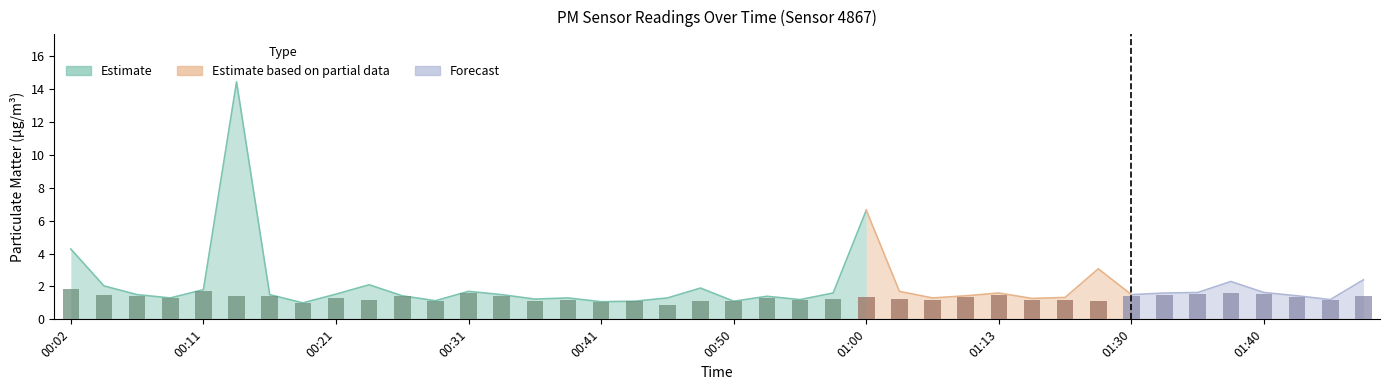

The P2 series shows 1.7 at 00:11. True or false?

True